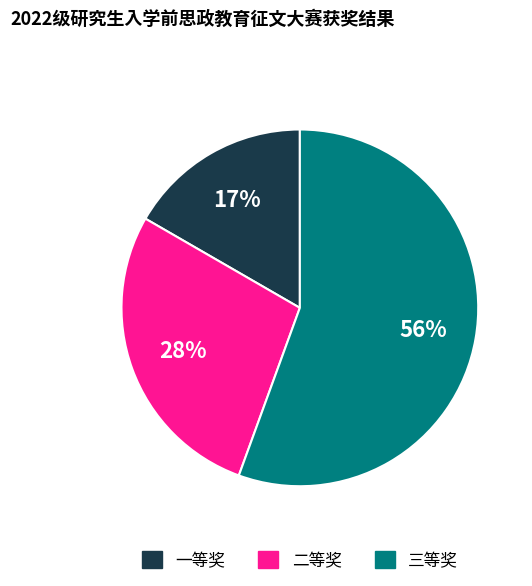

Which slice is the largest?

三等奖